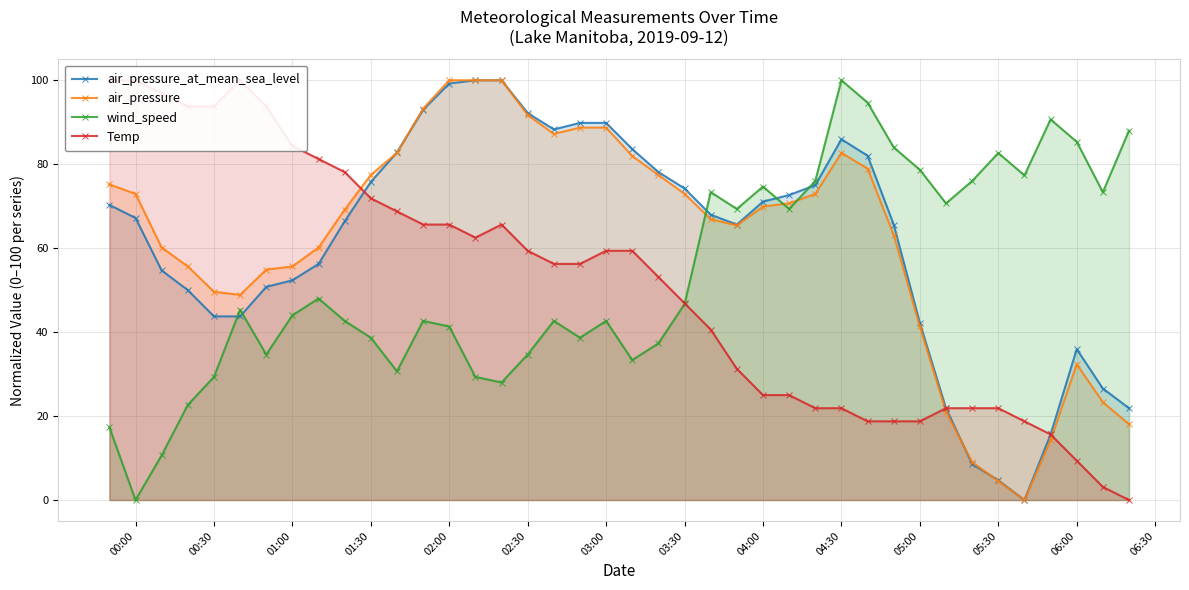

List the series in order of their peak value, highest first.

air_pressure_at_mean_sea_level, air_pressure, wind_speed, Temp